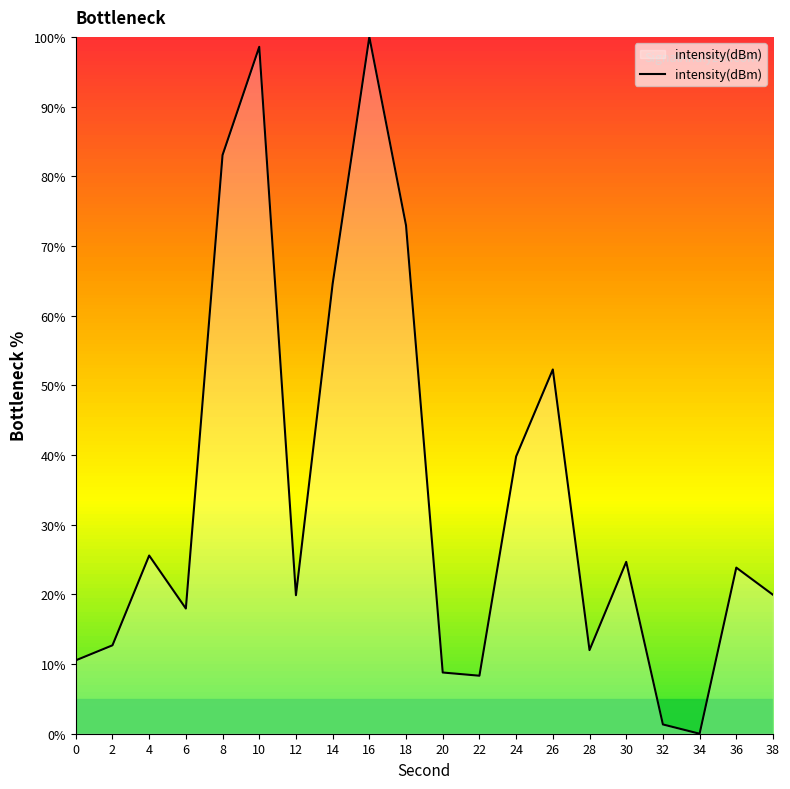

Where does the data first go above 23?

4